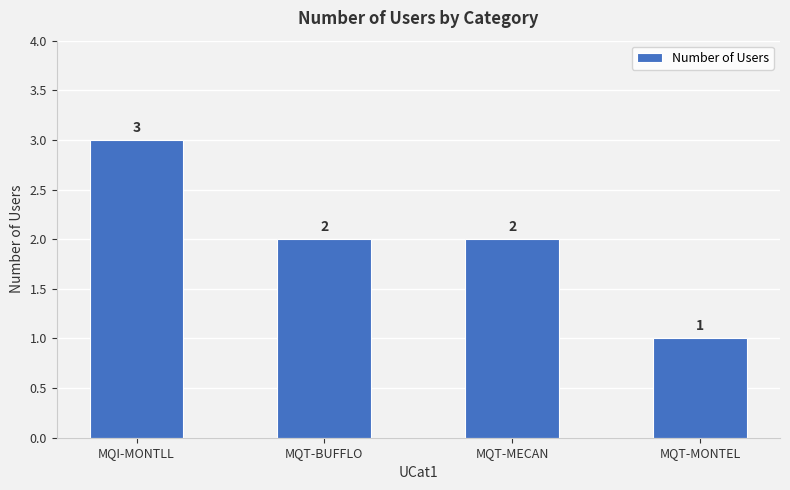

What is the sum of the values at MQT-MONTEL and MQT-MECAN?

3